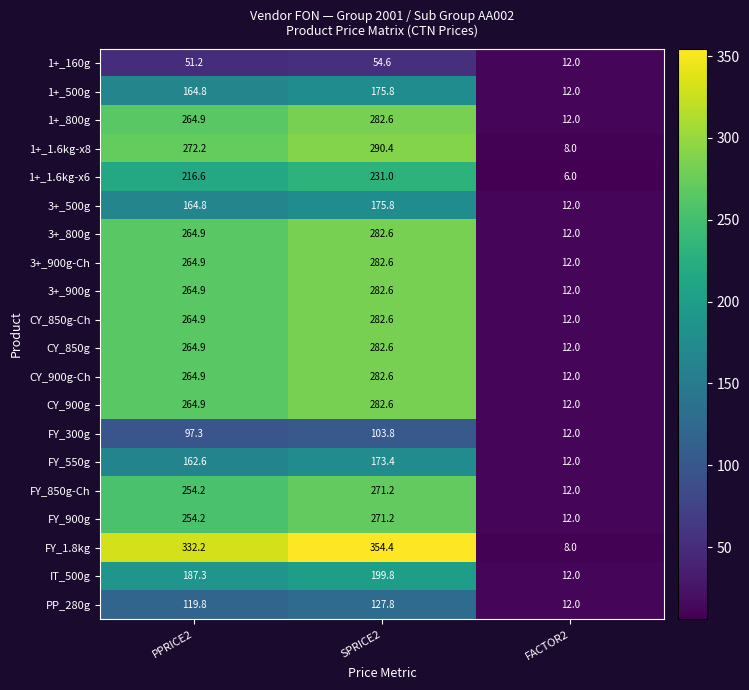

Is it true that 1+_1.6kg-x8 equals 103.0 at PPRICE2?

False